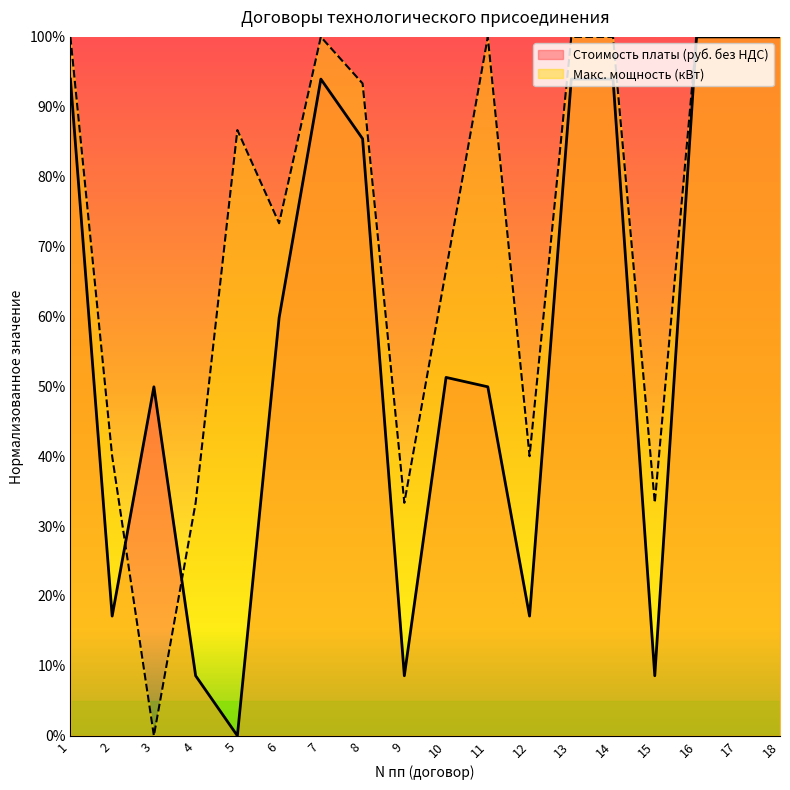

At which category is the sum across all series the highest?

16